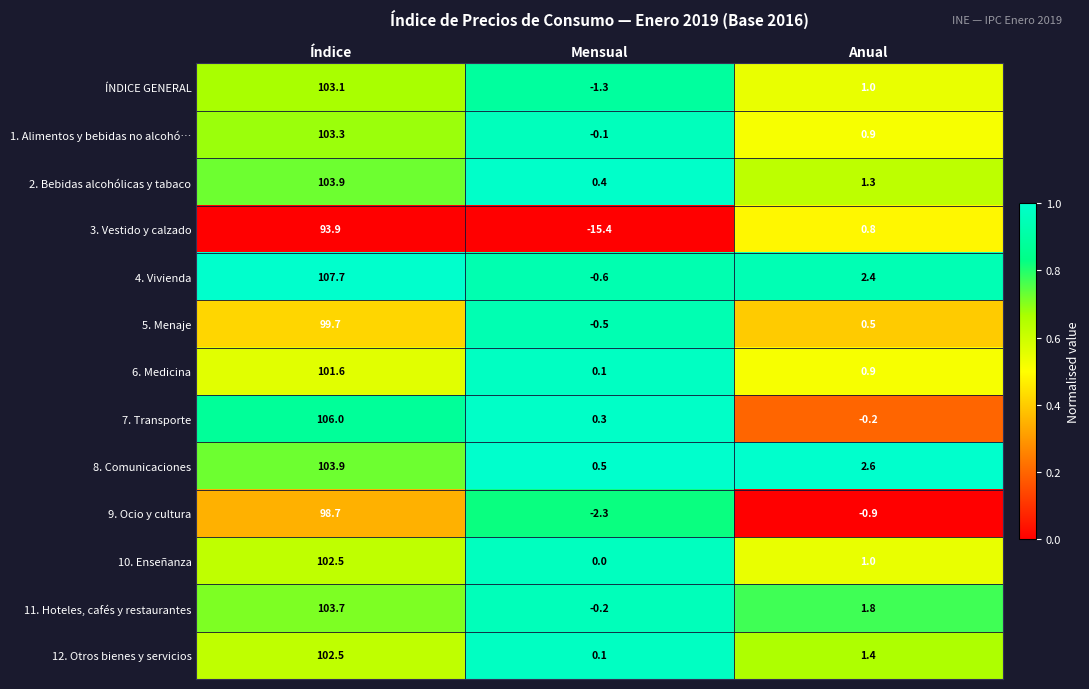

What is the difference between the highest and lowest values at Anual?

3.5